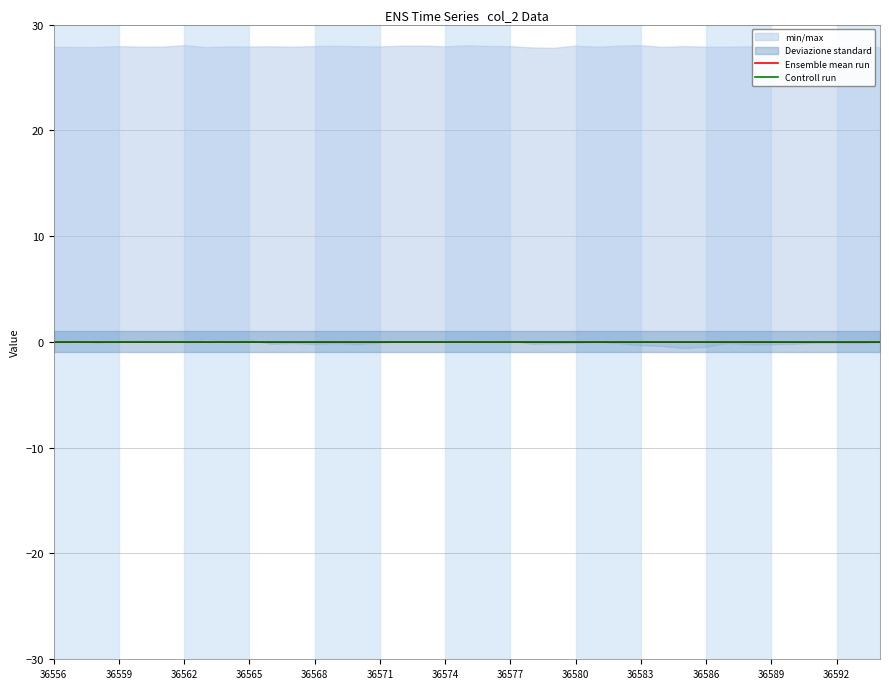

At which category is the sum across all series the highest?

36575